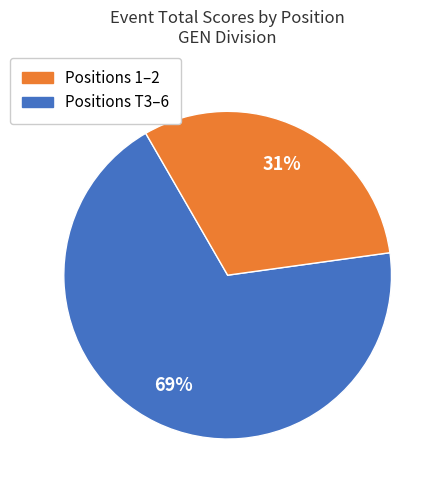

To the nearest percent, what is the difference between the largest and smallest slice percentages?

38%